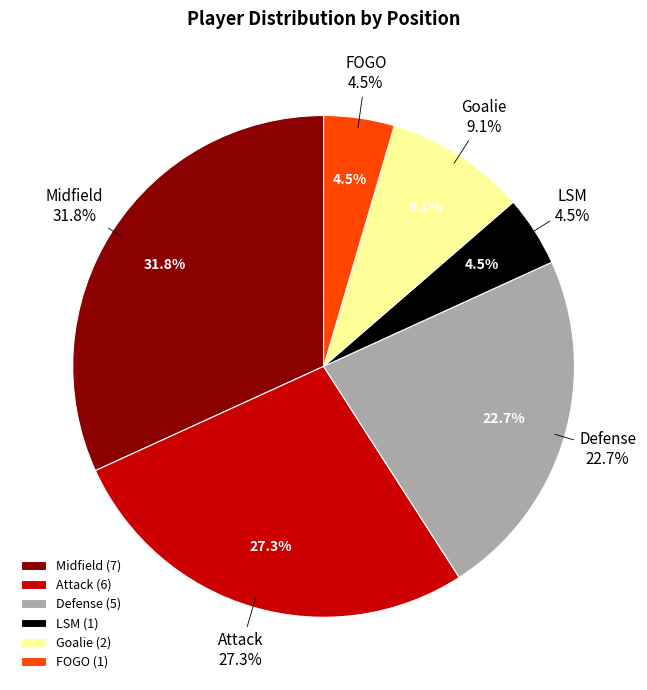

Is there a majority slice in this chart?

No